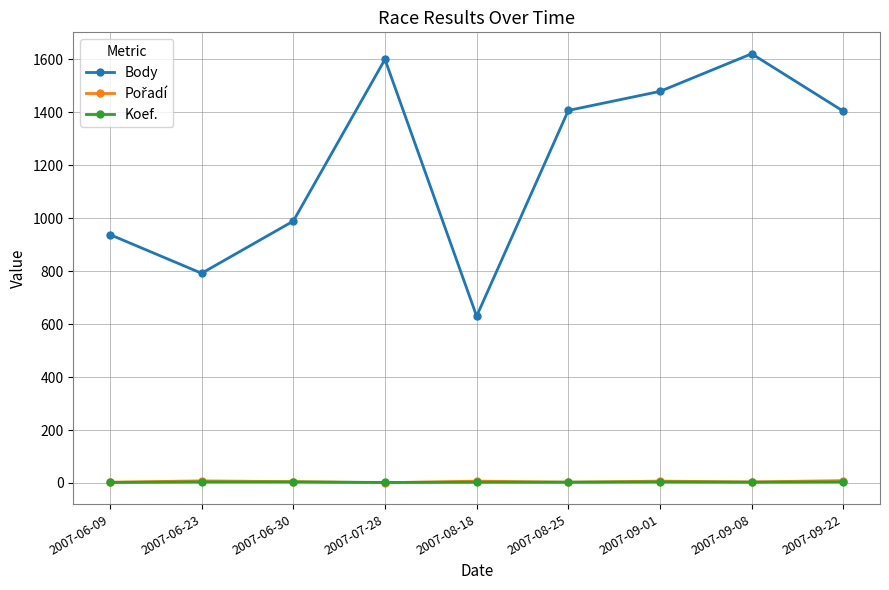

What value does the Koef. series have at 2007-09-08?

3